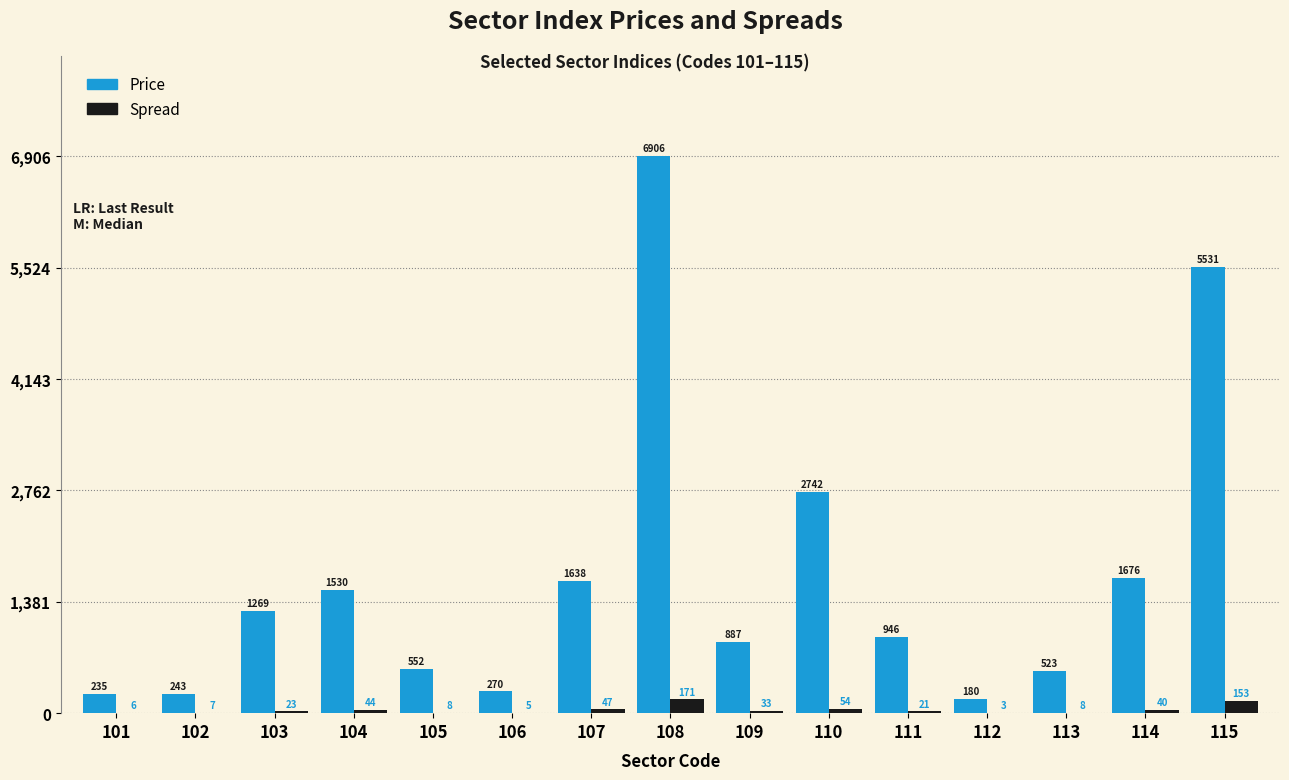

Are the bars grouped side by side (vs. stacked)?

Yes